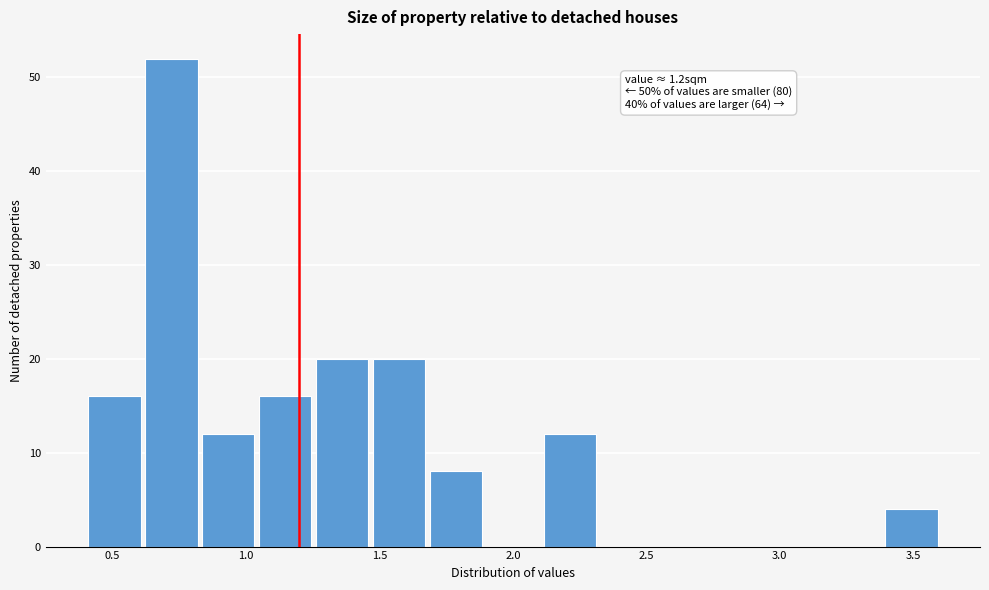

Over which range of the x-axis is the bar tallest?

0.60 to 0.85